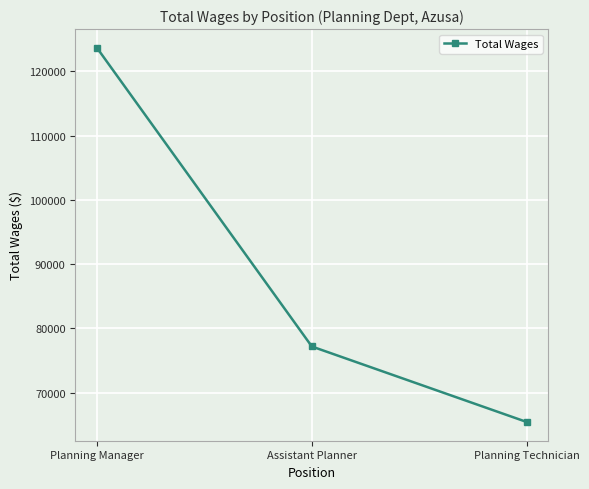

How many values are between 65429 and 123652?

3